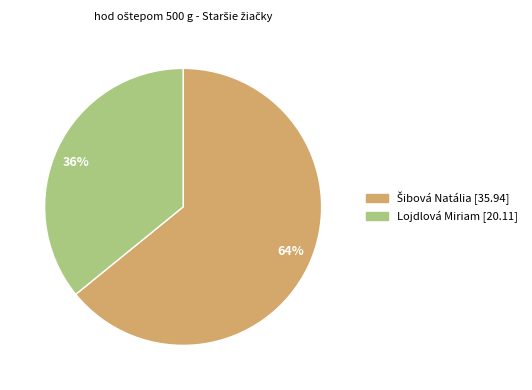

Approximately how many times larger is the value at 64% compared to 36%?

1.8